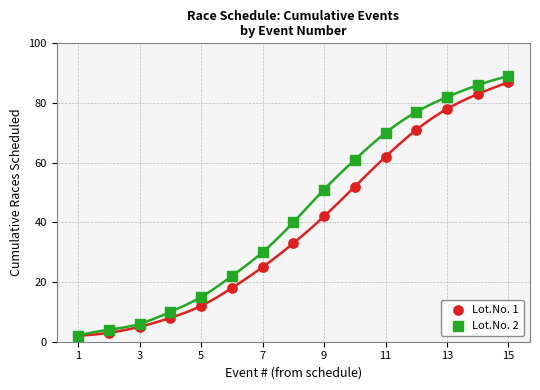

Which series has the largest Y range (max minus min)?

Lot.No. 2